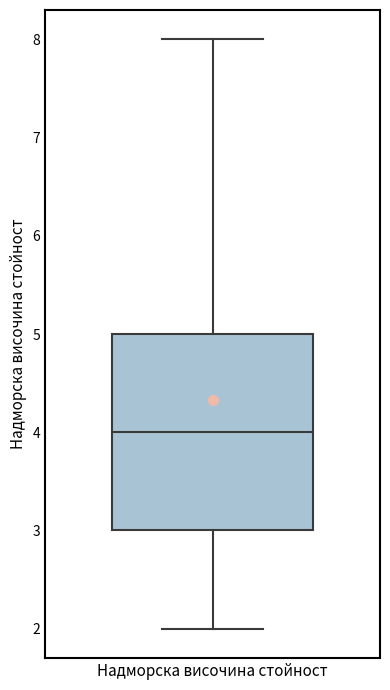

Transcribe this box plot: give where the median line is, the range the box spans, and where the two whiskers end, as read against the y-axis. The values are not printed on the chart, so give them approximately, as read against the axis.

median 4, box 3 to 5, whiskers 2 to 8